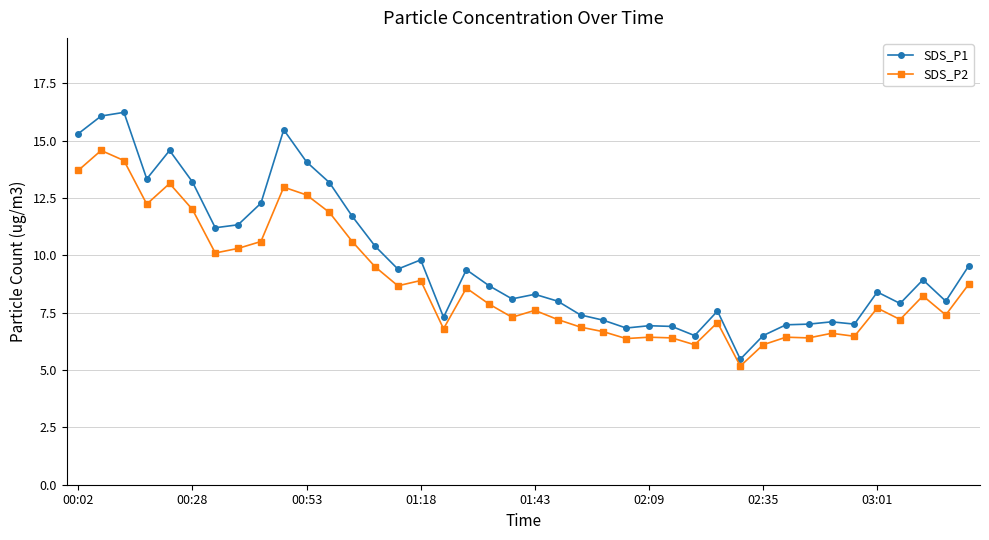

Which series has the widest spread of values?

SDS_P1